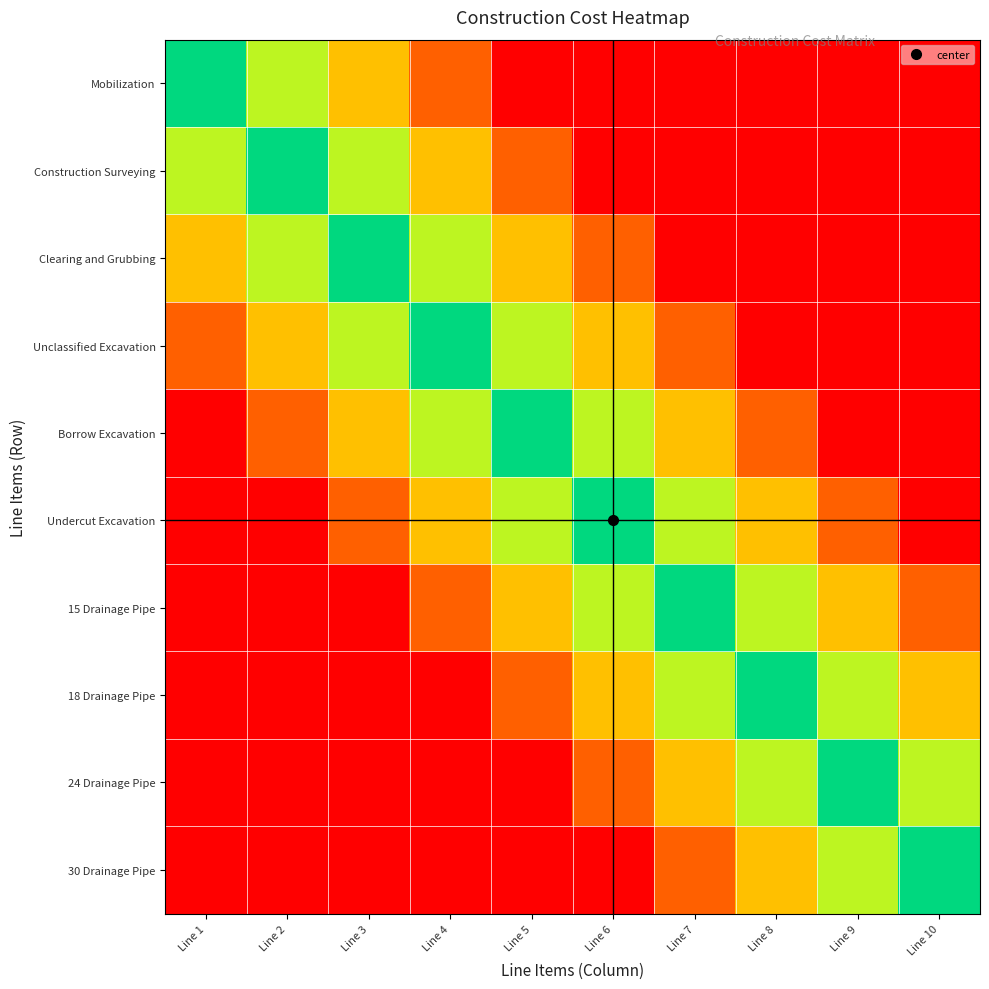

List the series in order of their peak value, lowest first.

Mobilization, Construction Surveying, Clearing and Grubbing, Unclassified Excavation, Borrow Excavation, Undercut Excavation, 15 Drainage Pipe, 18 Drainage Pipe, 24 Drainage Pipe, 30 Drainage Pipe